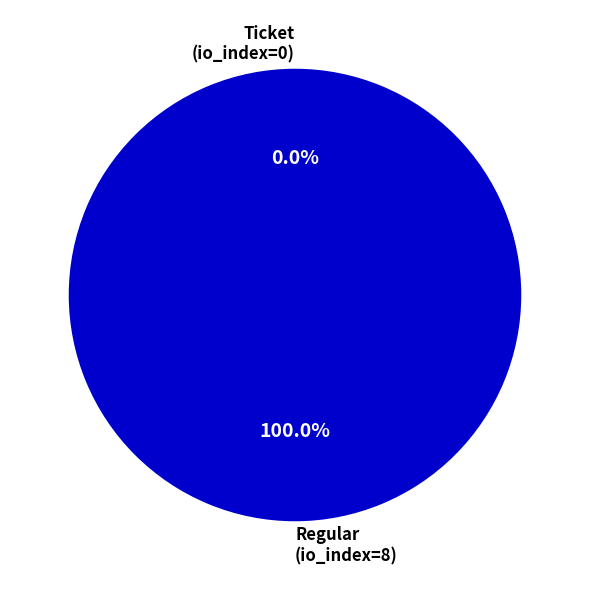

Which category has the biggest portion of the pie?

Regular (tx_index=8)